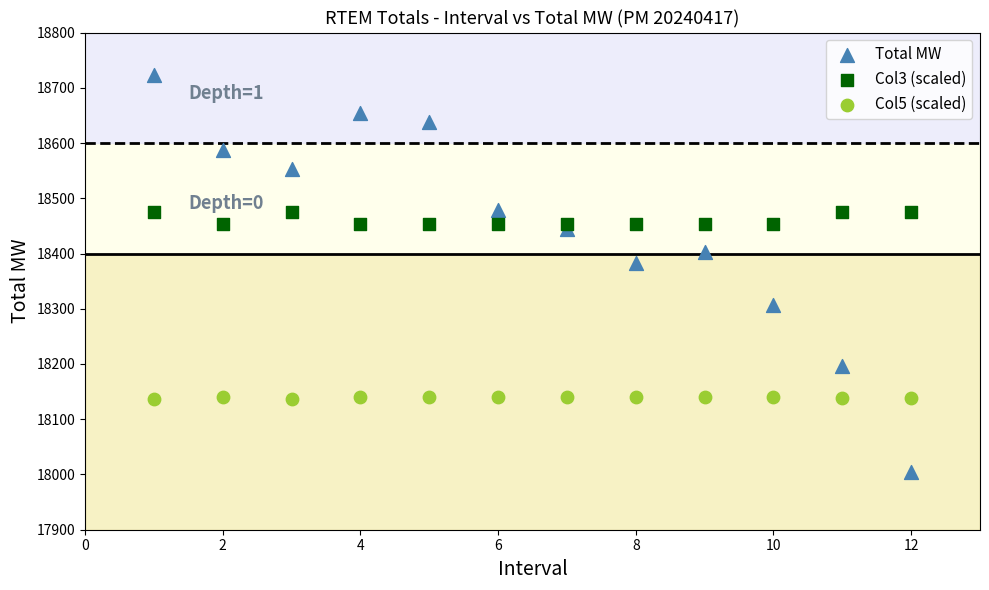

Which series reaches the minimum Y coordinate?

Total MW